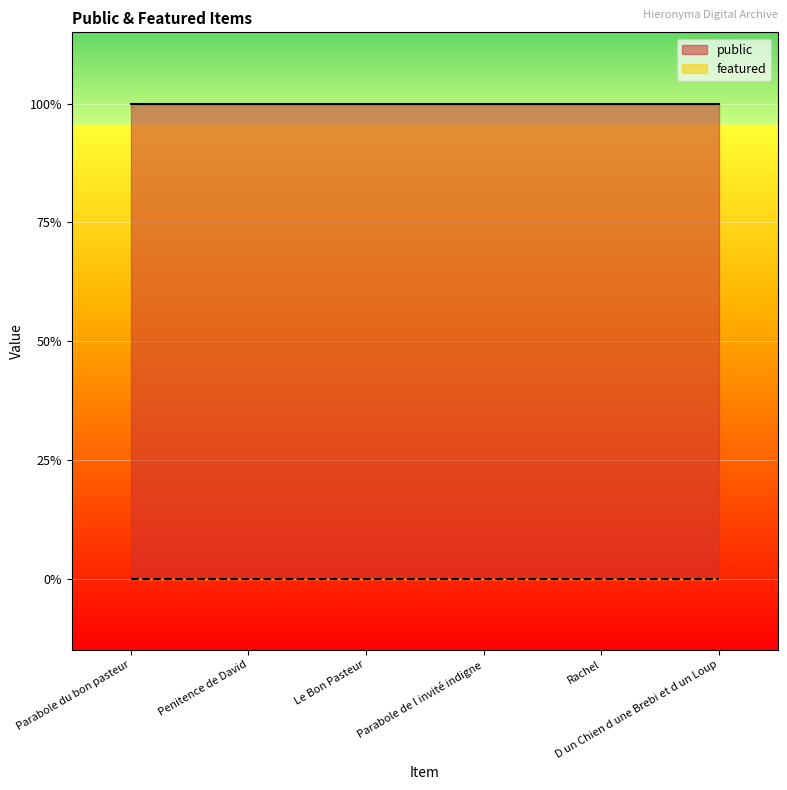

What is the total value across all series at D un Chien d une Brebi et d un Loup?

1